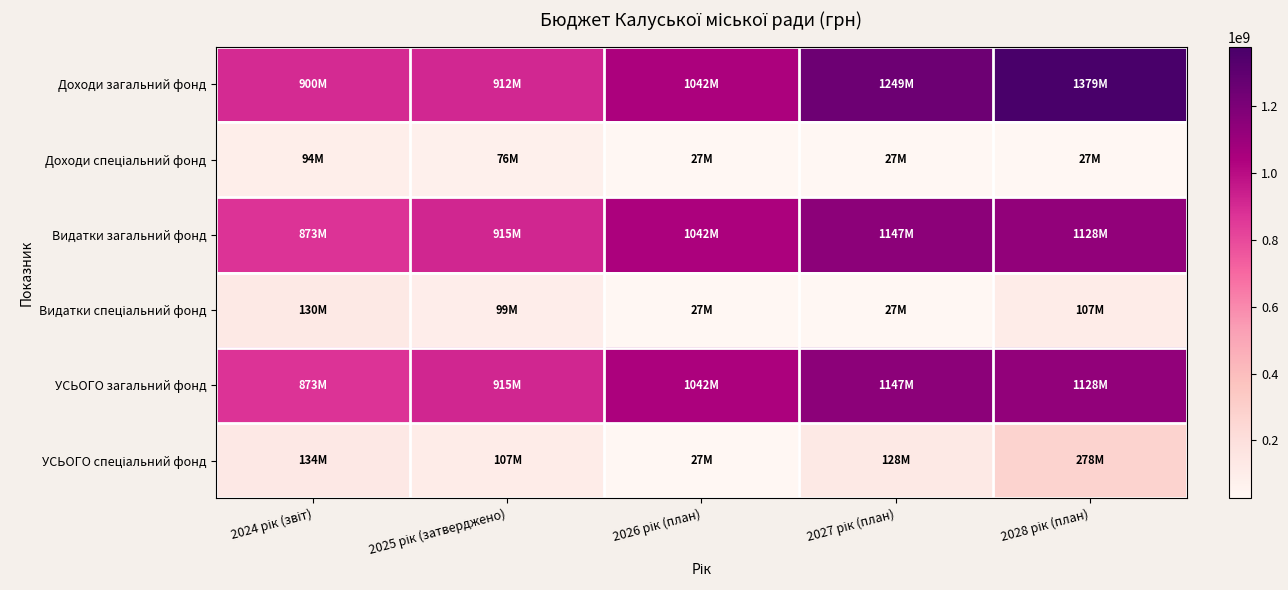

At how many categories does at least one series exceed 1291630825?

1